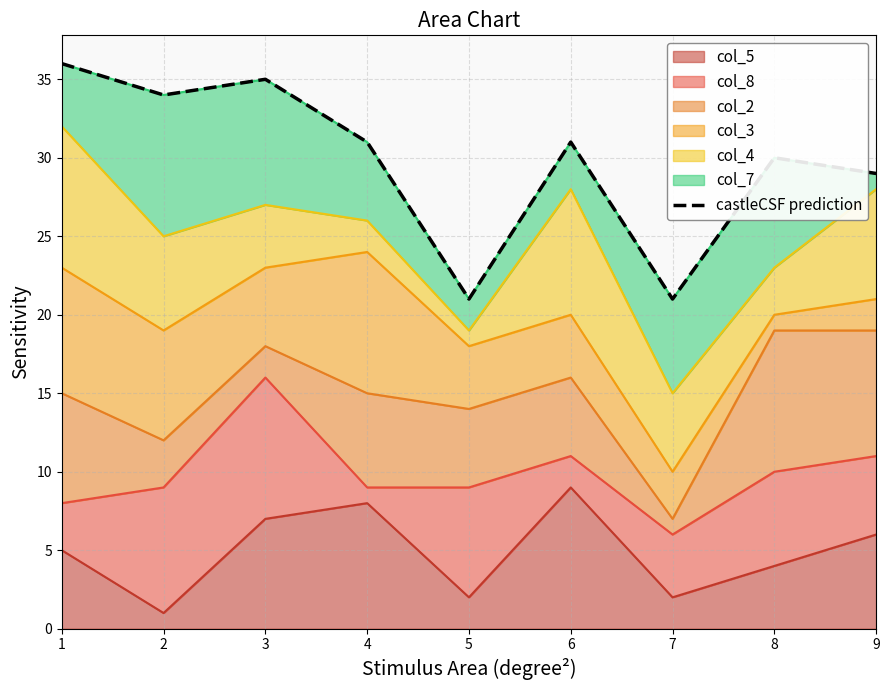

Where is the data nearest to the value 28?

9